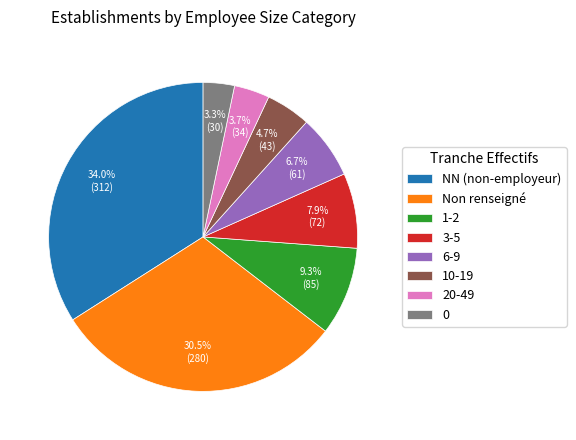

Which slice is the largest?

NN (non-employeur)